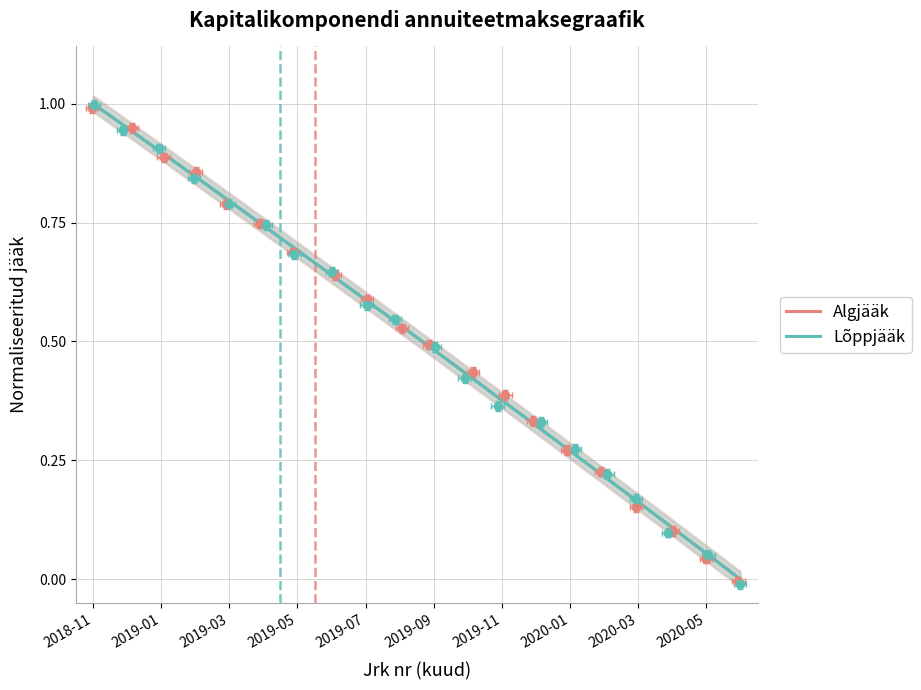

True or false: Lõppjääk and Algjääk intersect in this chart.

False